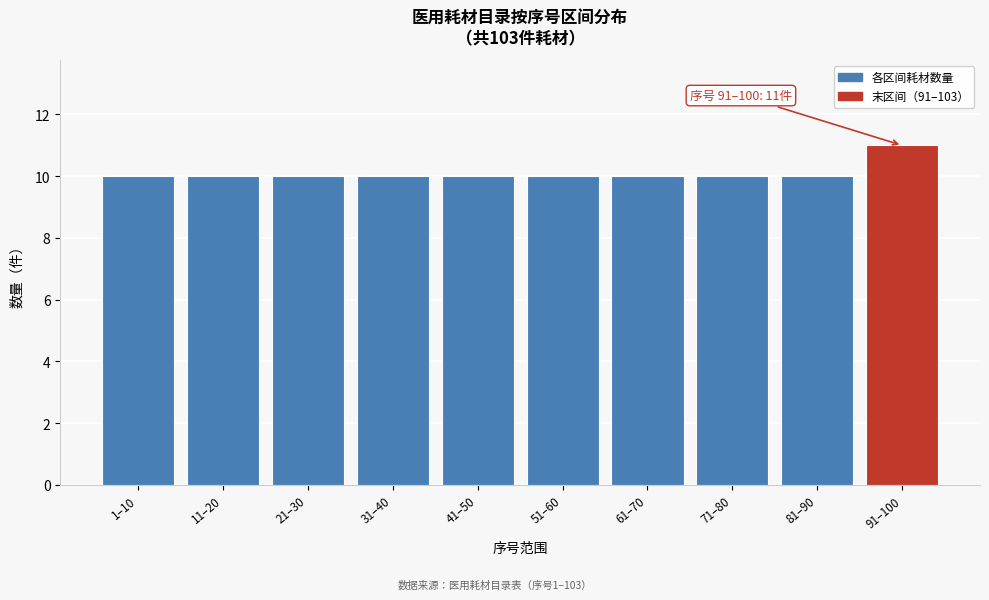

Reading right to left, list all the values displayed in this chart.

11	10	10	10	10	10	10	10	10	10